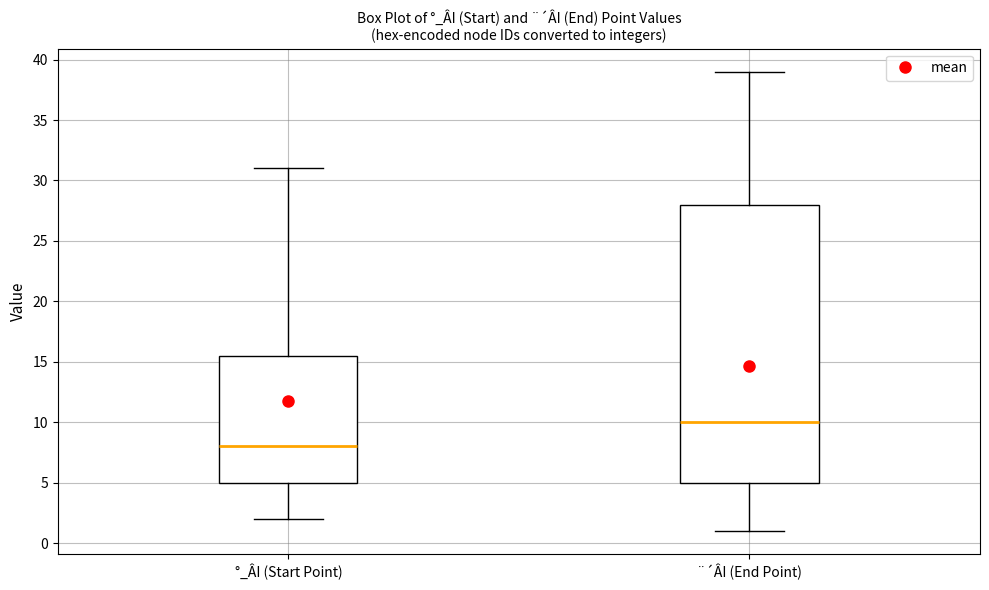

Reading left to right, transcribe this box plot: for each box, give where its median line is, the range the box spans, and where its two whiskers end, as read against the y-axis. The values are not printed on the chart, so give them approximately, as read against the axis.

°_ÂI (Start Point): median 8.0, box 5.0 to 15.5, whiskers 2.0 to 31.0
¨´ÂI (End Point): median 10.0, box 5.0 to 28.0, whiskers 1.0 to 39.0